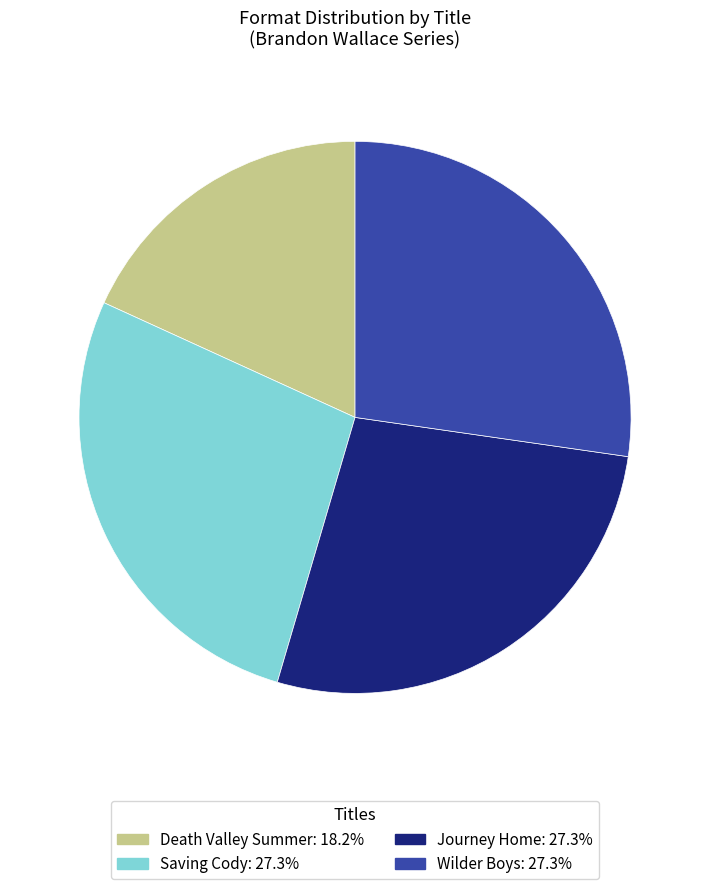

Approximately how many times larger is the value at Wilder Boys: 27.3% compared to Journey Home: 27.3%?

1.0